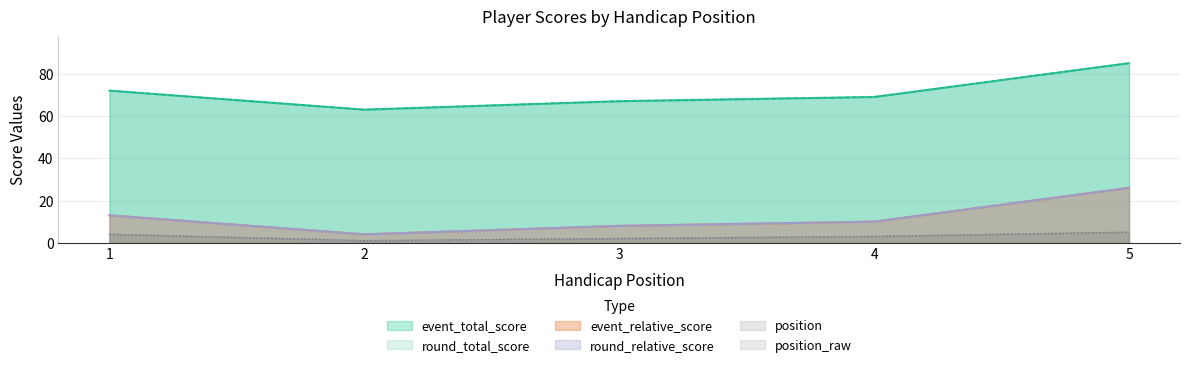

What are all the series names shown in the legend?

event_total_score, round_total_score, event_relative_score, round_relative_score, position, position_raw